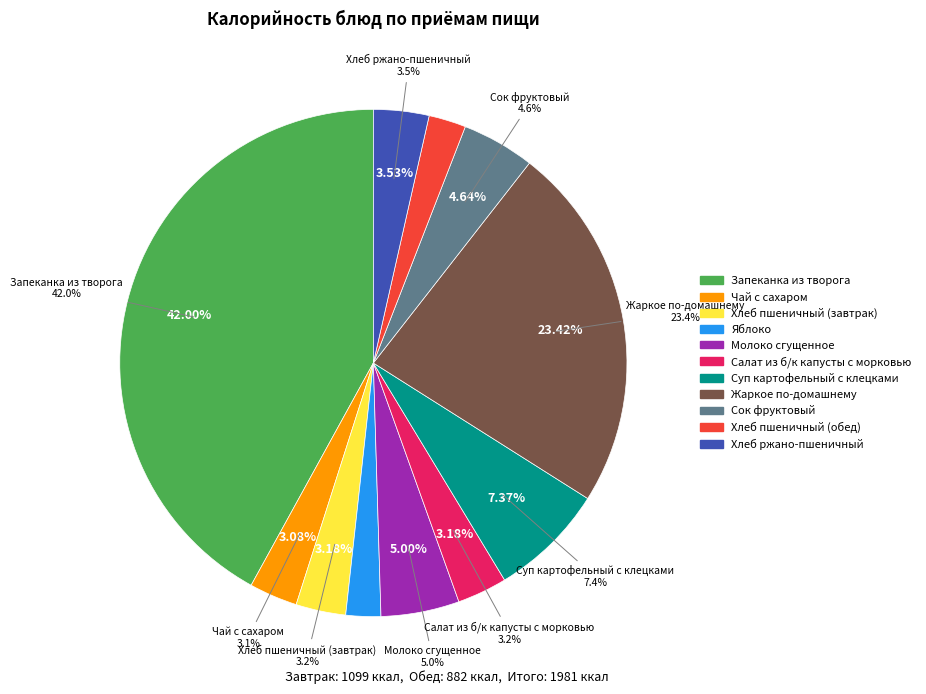

Combined, what portion of the pie is Хлеб пшеничный (обед) and Сок фруктовый?

7.0%